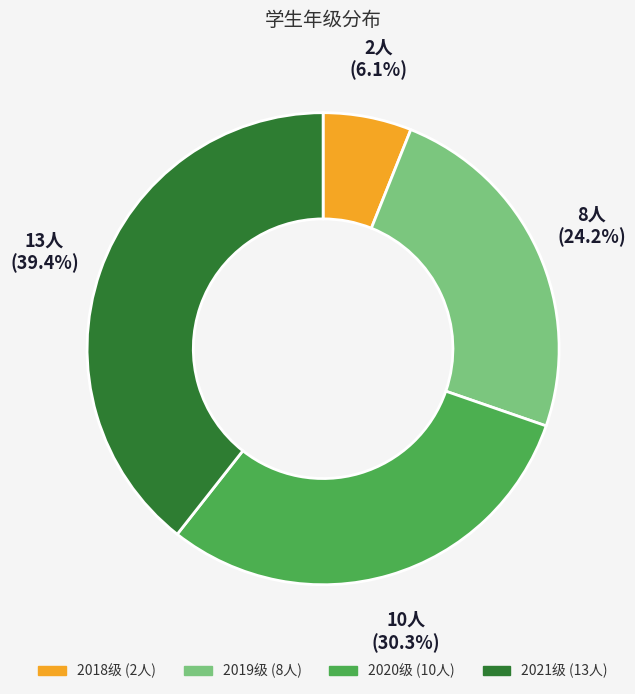

Is there any slice that represents more than half of the pie?

No